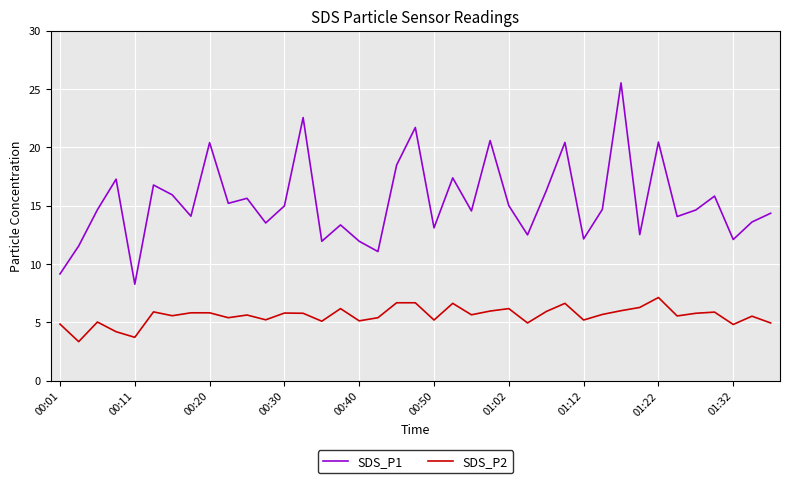

True or false: SDS_P2 has more than 2 points higher than both neighbors.

True